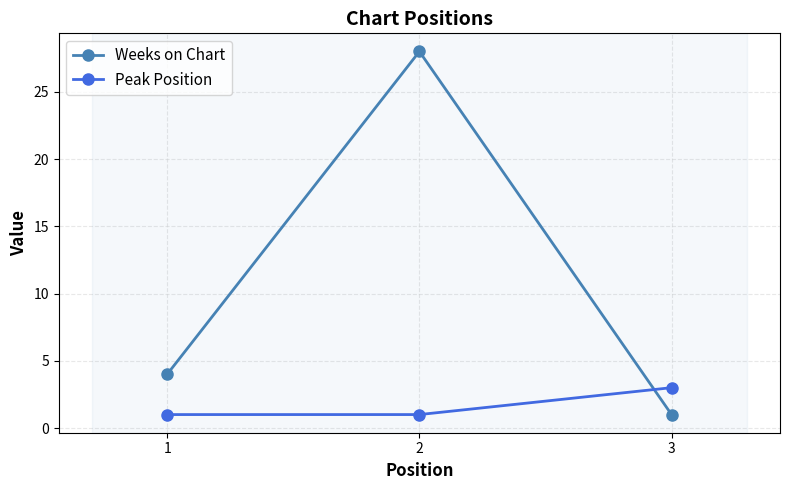

What is the total value across all series at 1?

5